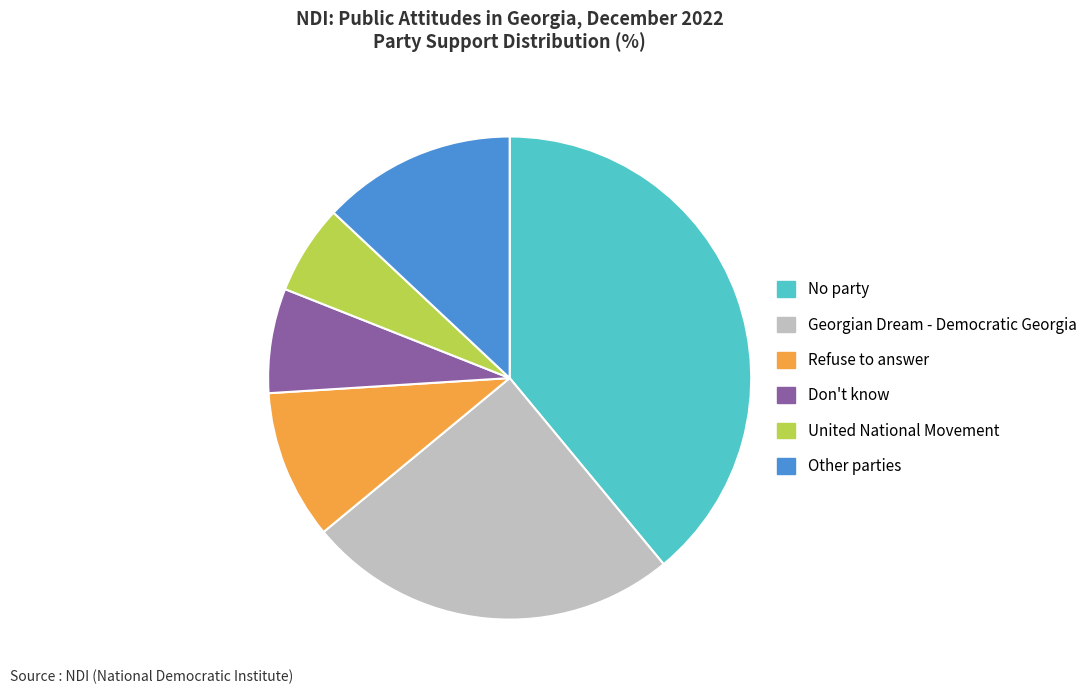

Which slice is the smallest?

United National Movement